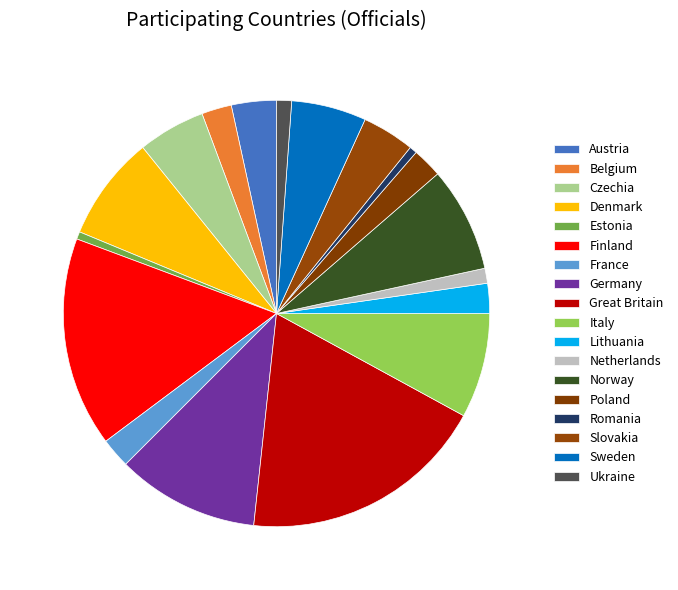

Does Netherlands represent more than half of the total?

No